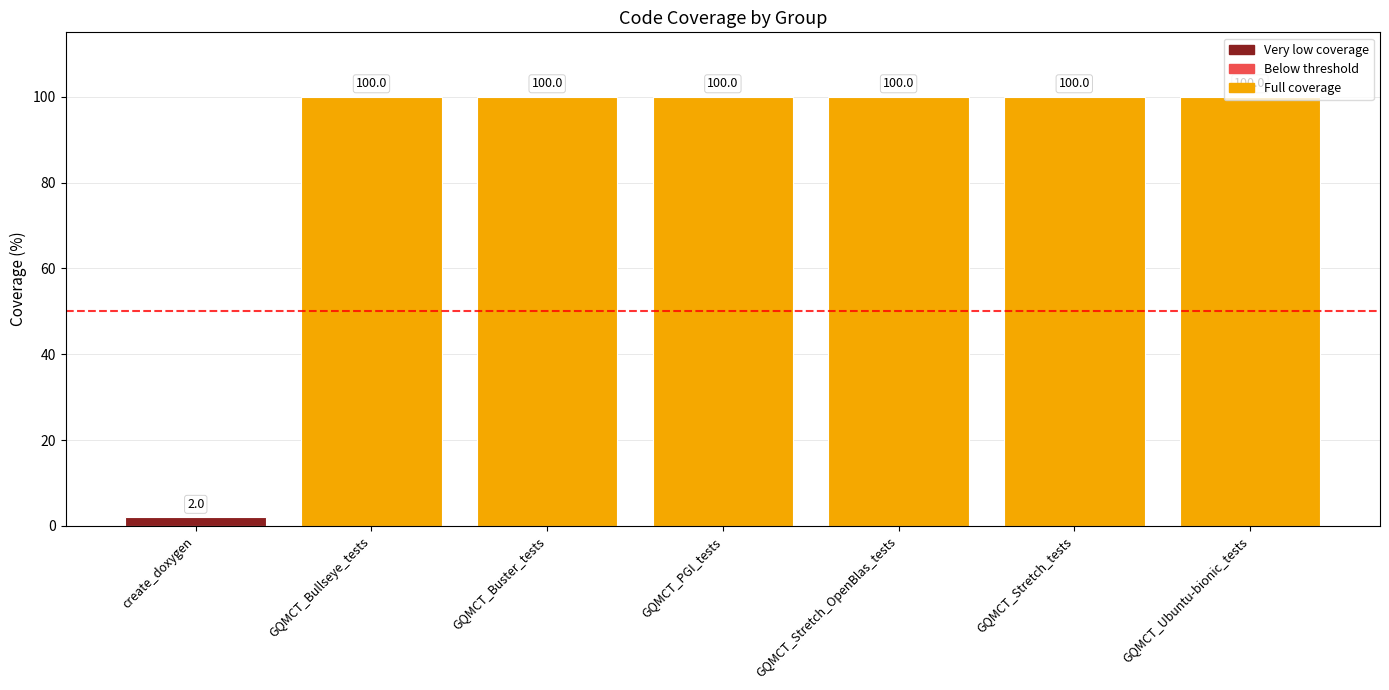

Is it true that the value at GQMCT_Stretch_tests is 100?

True